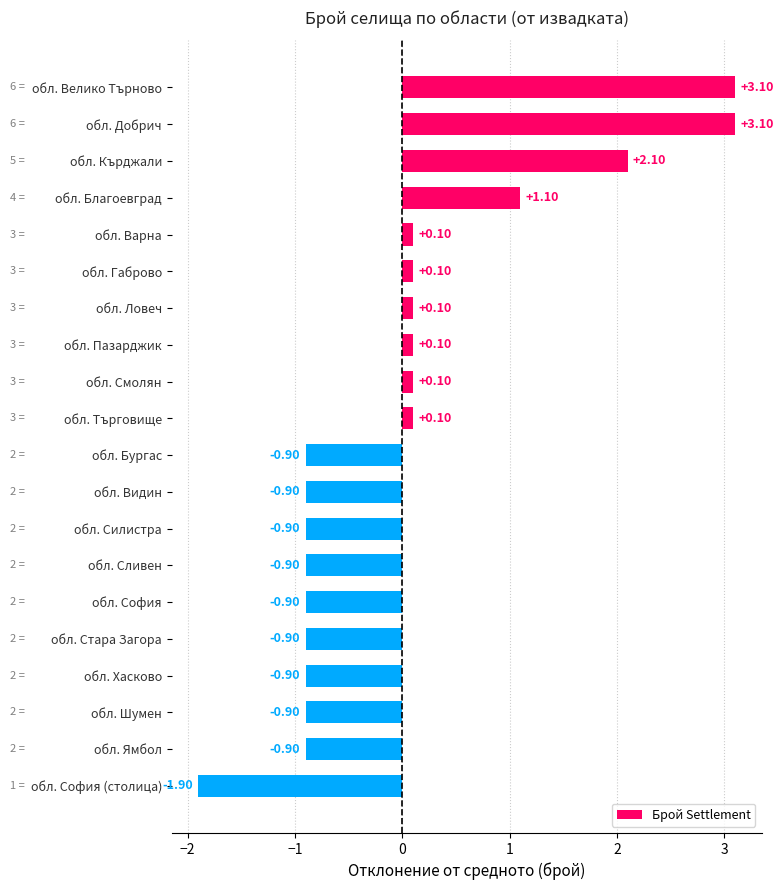

Between обл. Ямбол and обл. Велико Търново, which is larger?

обл. Велико Търново